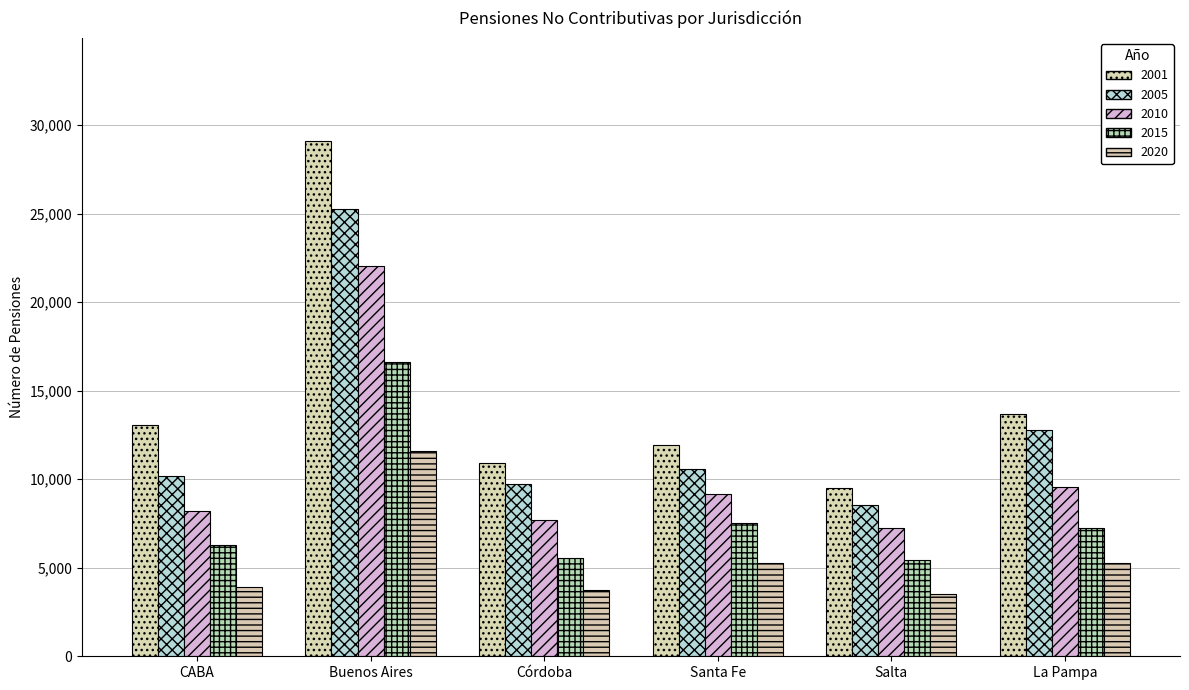

Where is 2010 nearest to the value 14667?

La Pampa